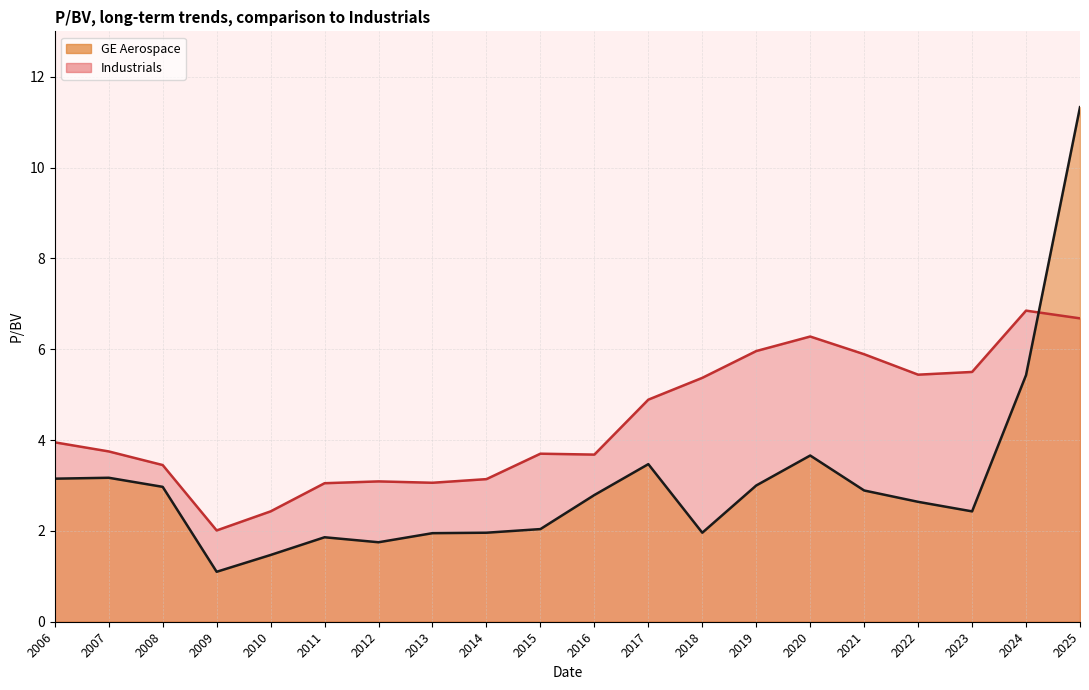

What is the value of the GE Aerospace point at the 12th from the left?

3.5